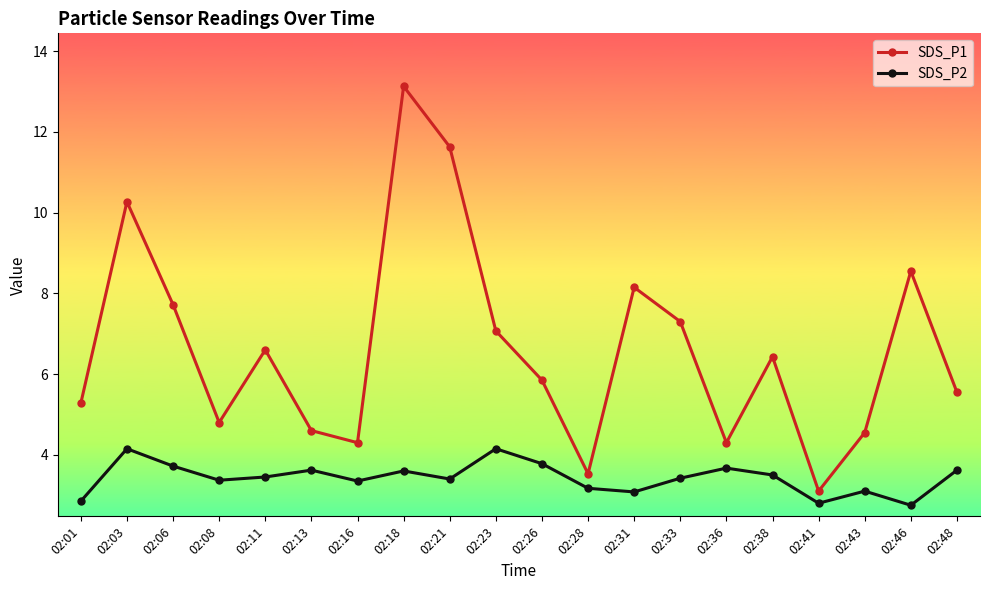

Rank the series by their average value, from lowest to highest.

SDS_P2, SDS_P1